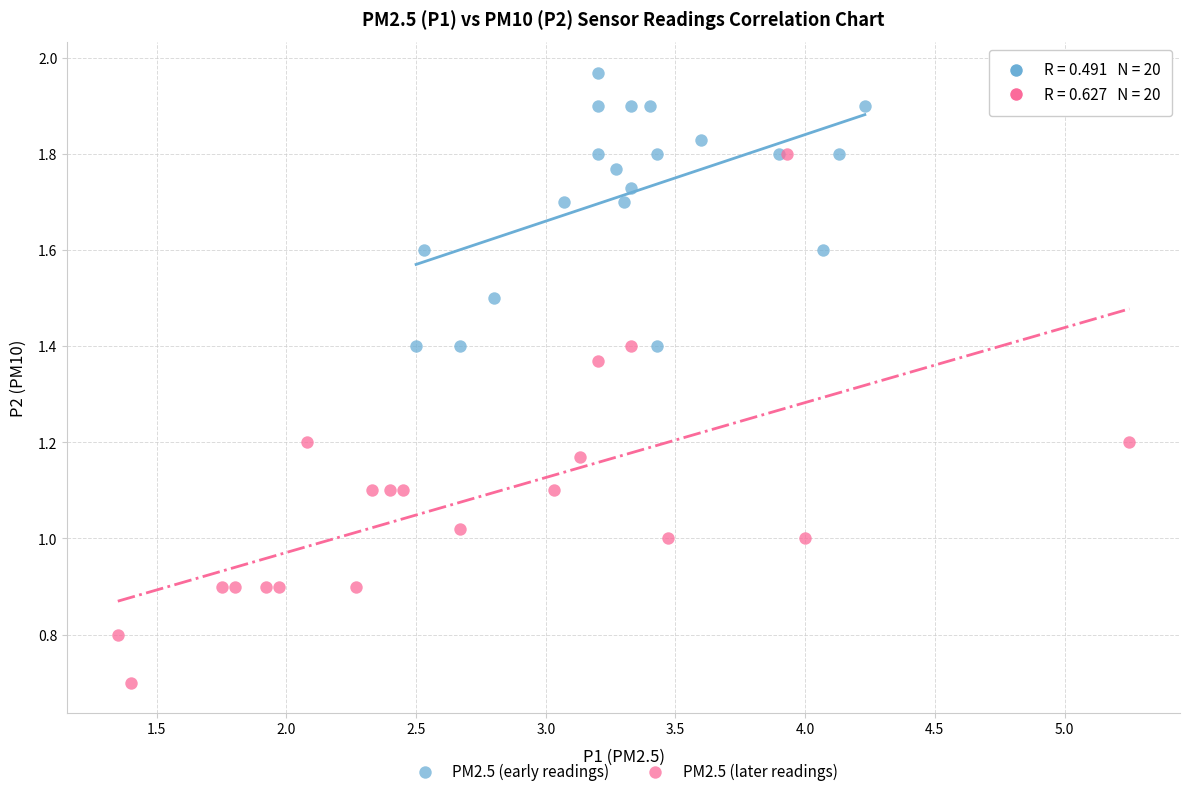

Which series reaches the minimum Y coordinate?

PM2.5 (later readings)